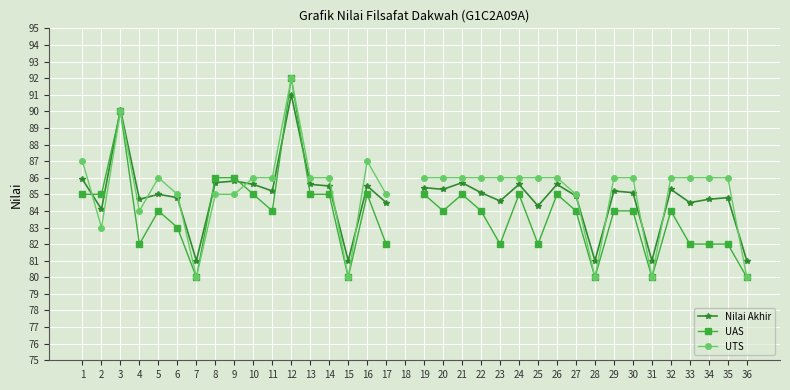

How many data points does each series have?

36